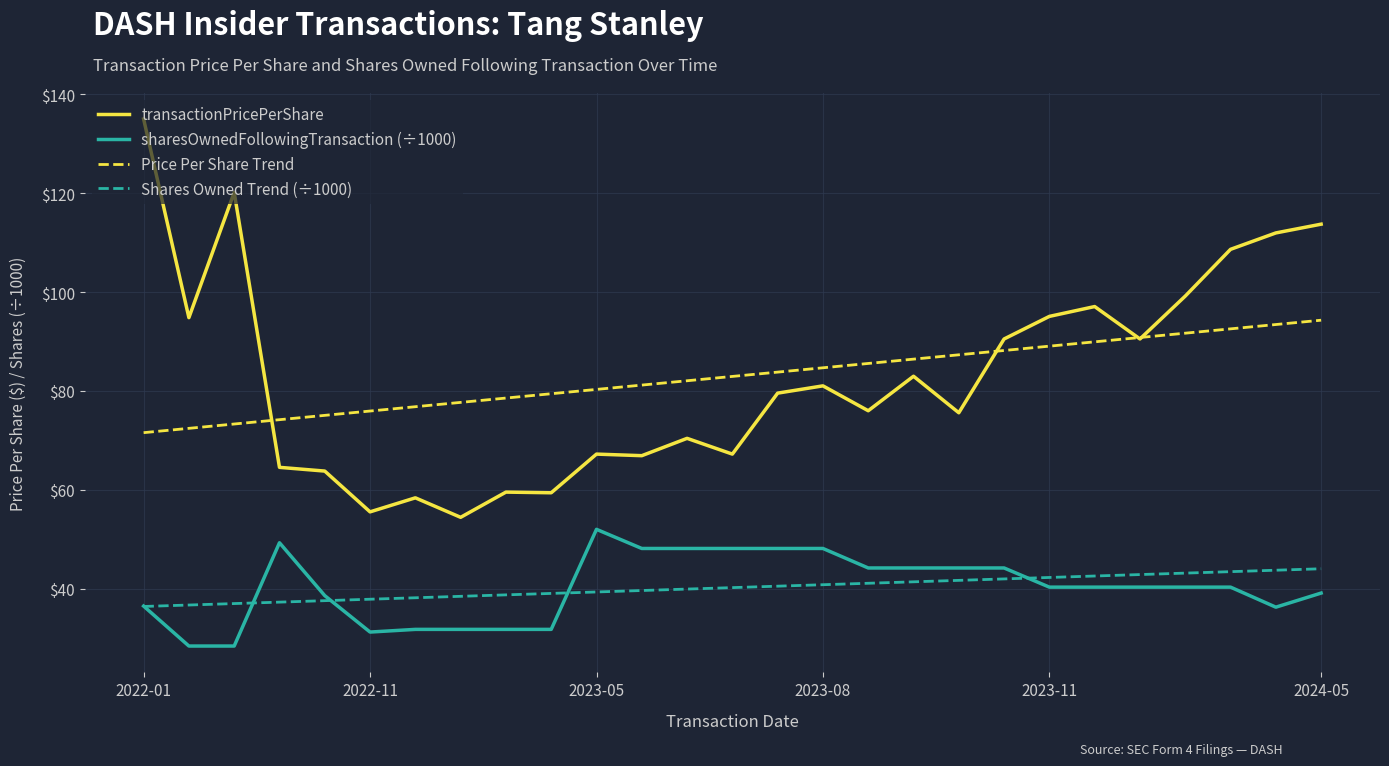

What is the maximum value for sharesOwnedFollowingTransaction (÷1000)?

52.0